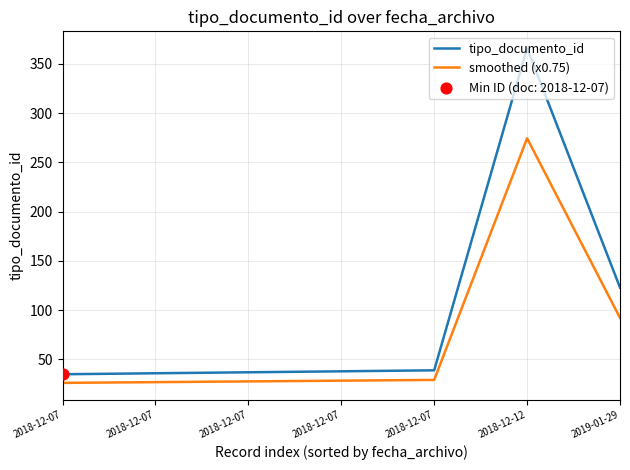

Which series has the largest total across all categories?

tipo_documento_id